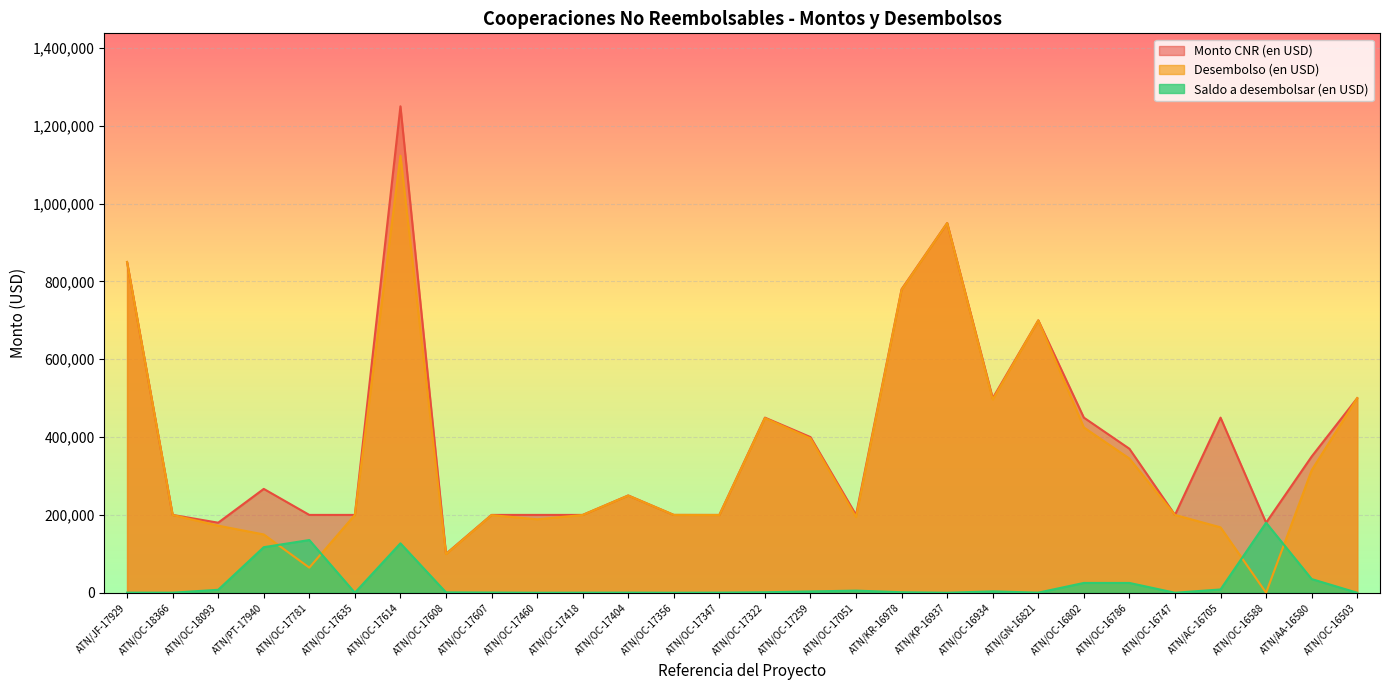

What position from the left is ATN/OC-17460?

10